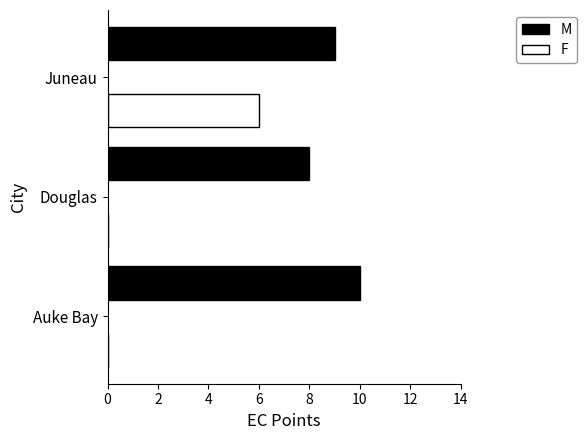

What is the average value of the M series?

9